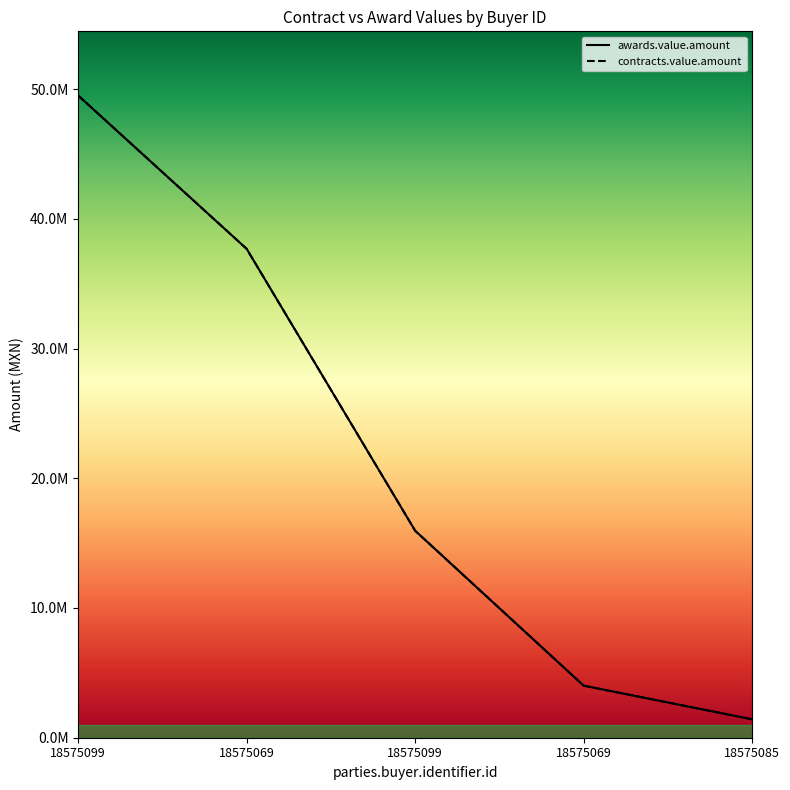

True or false: awards.value.amount and contracts.value.amount intersect in this chart.

False